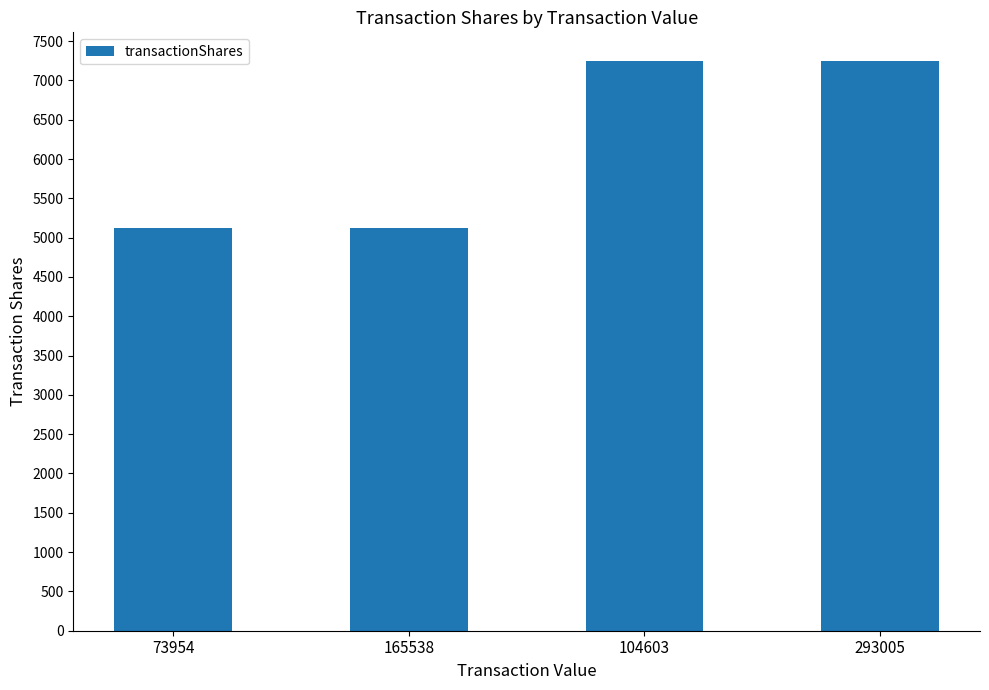

What is the sum of all values?

24748